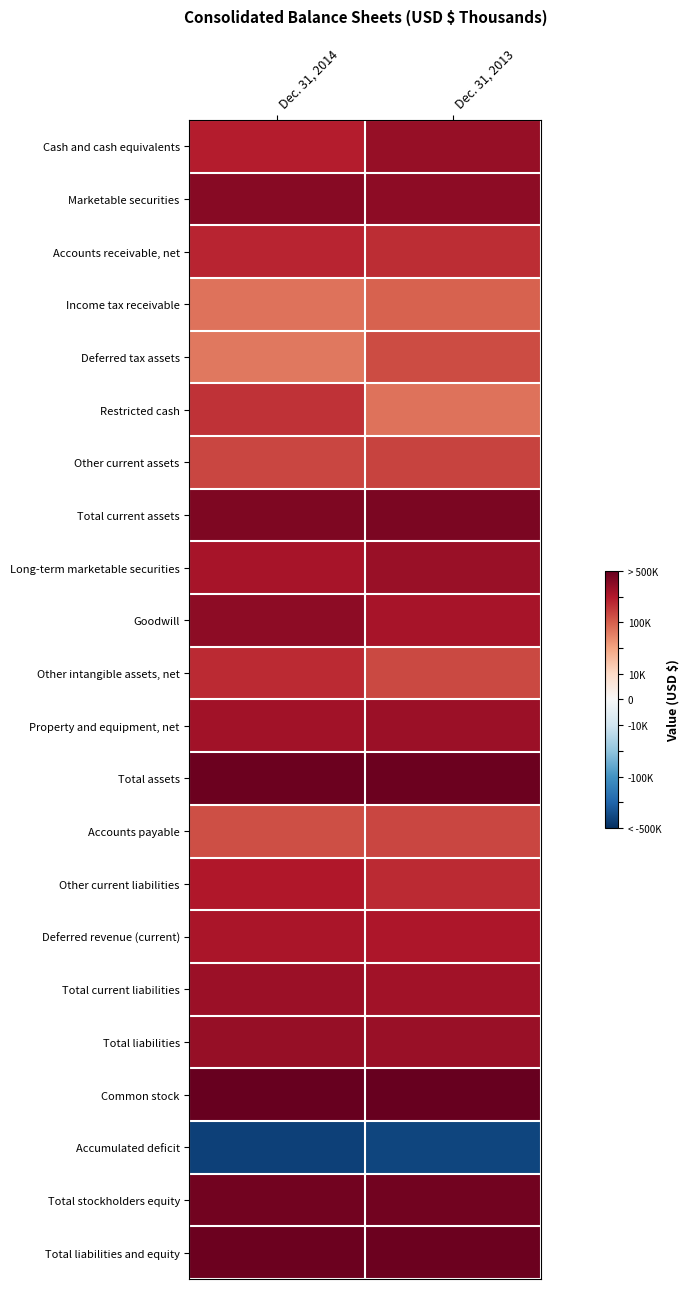

At how many categories does at least one series exceed 0?

2